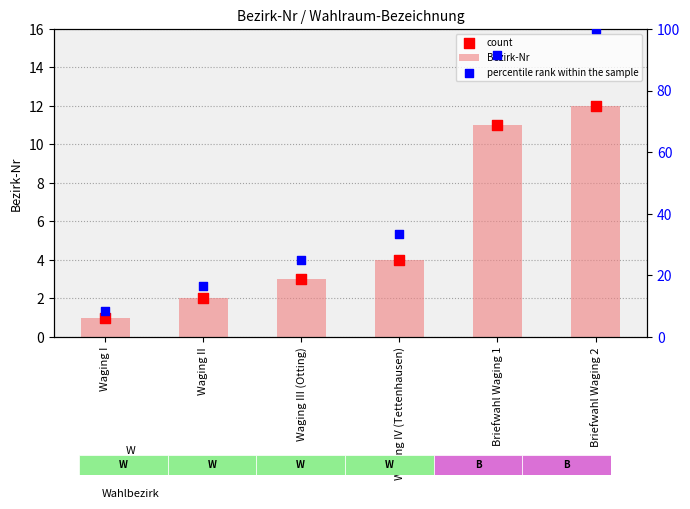

Which series reaches the minimum Y coordinate?

Bezirk-Nr